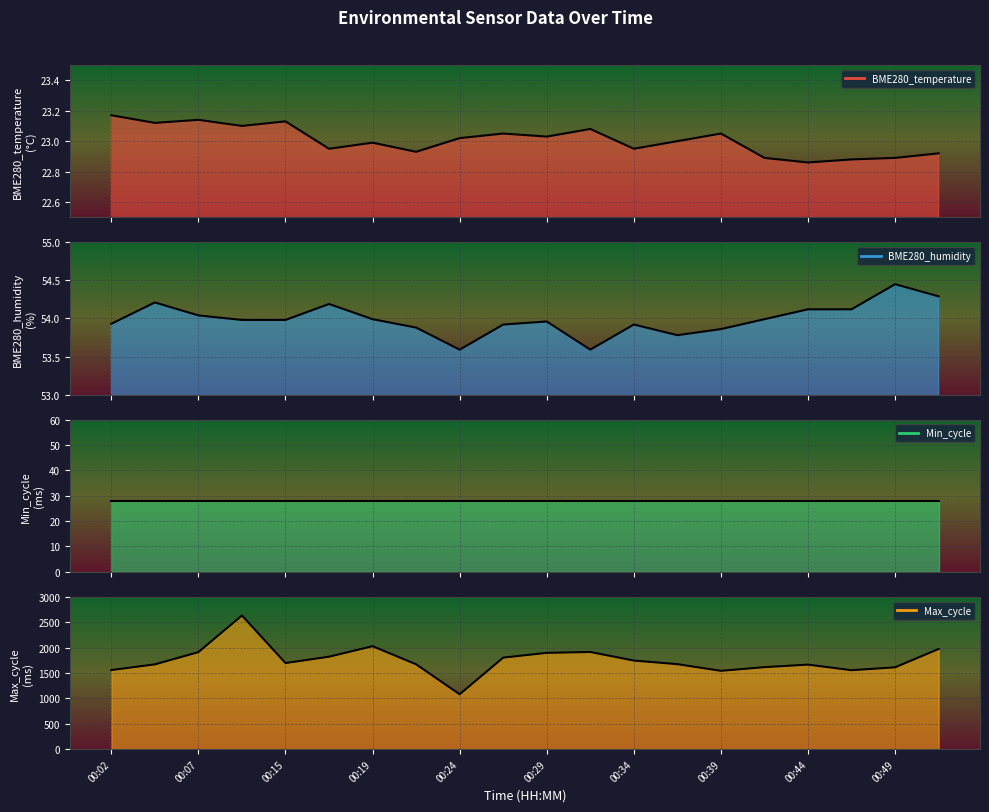

Which series has the largest total across all categories?

Max_cycle